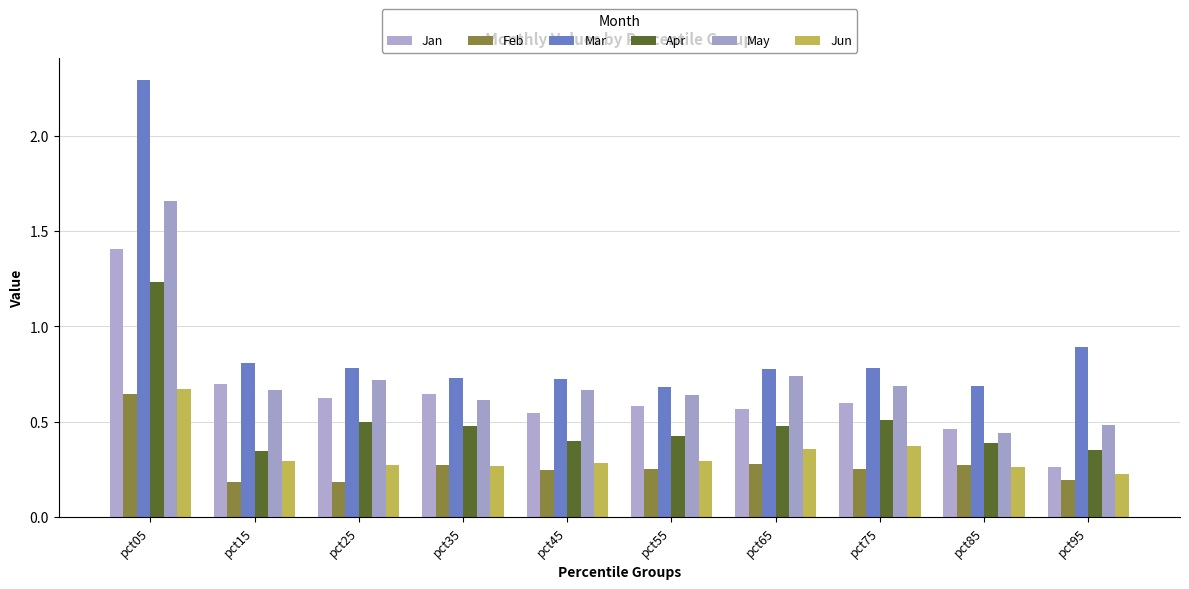

At which category is the sum across all series the highest?

pct05